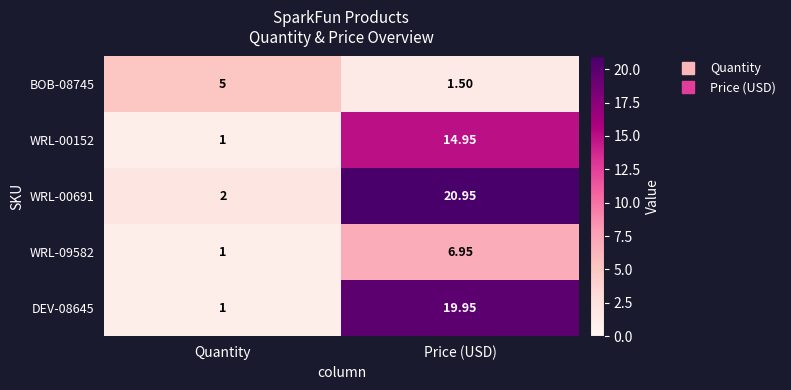

Where does the WRL-09582 series first go above 6?

Price (USD)